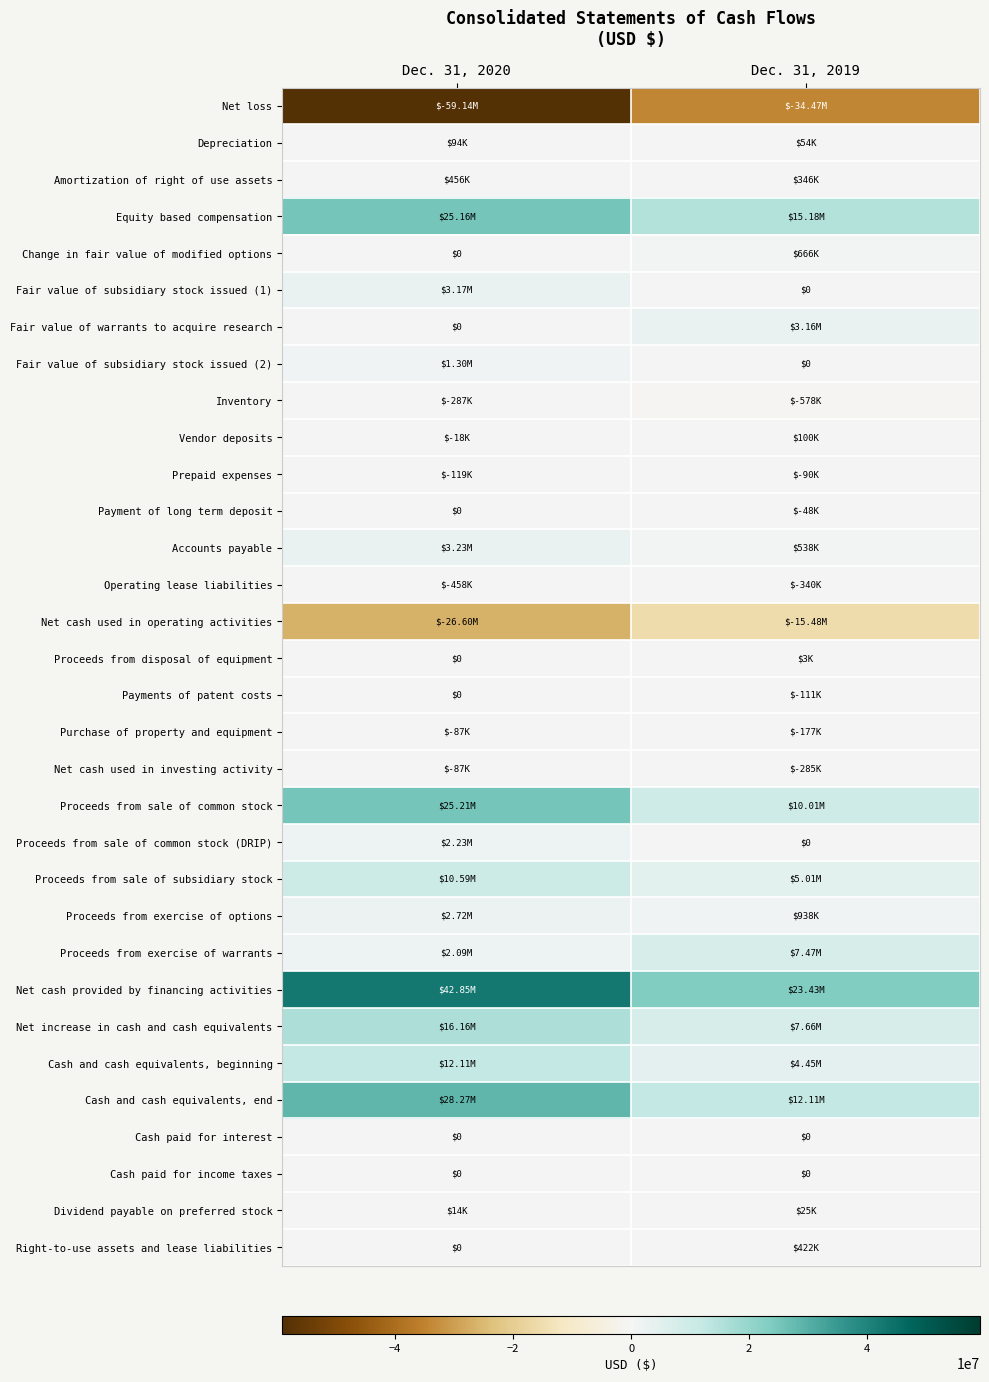

How many distinct data groups are displayed?

32